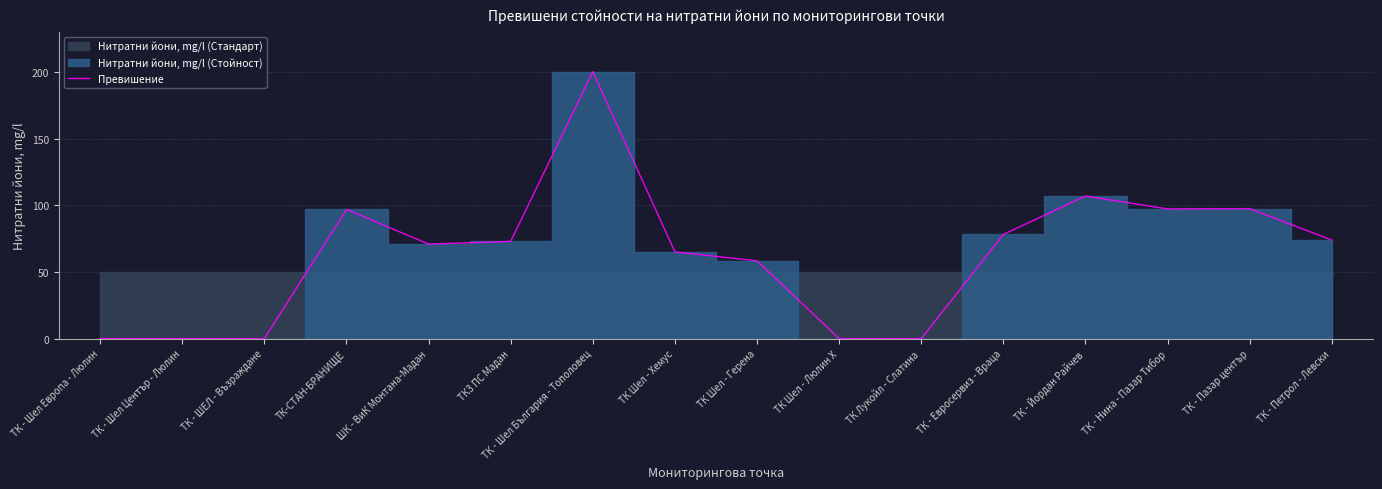

Which label corresponds to the smallest value in the chart?

ТК - Шел Европа - Люлин